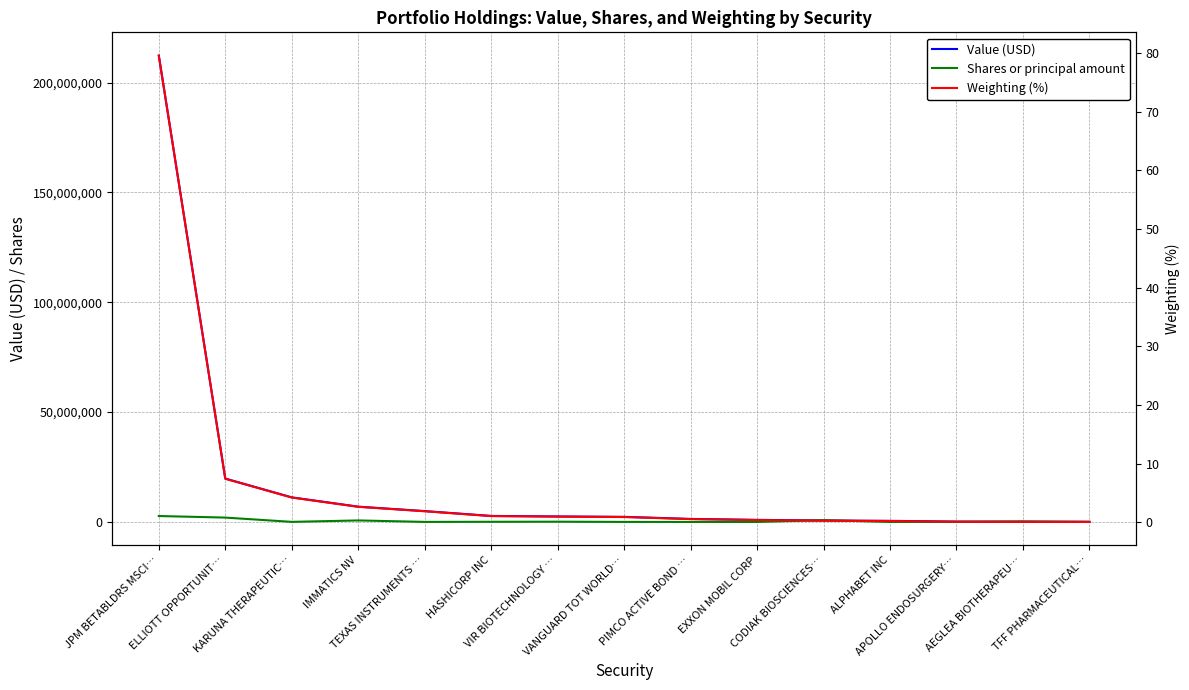

What is the sum of the Shares or principal amount values at ALPHABET INC and VANGUARD TOT WORLD…?

34935.0